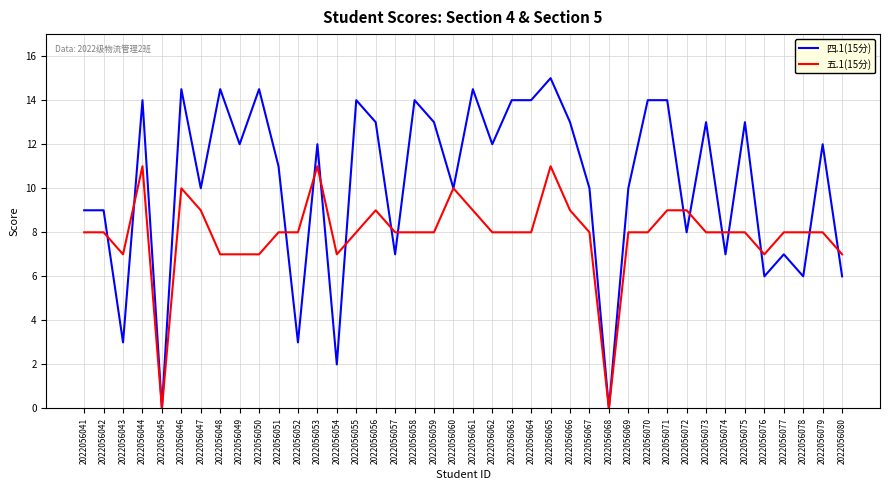

List the series in order of their peak value, lowest first.

五.1(15分), 四.1(15分)